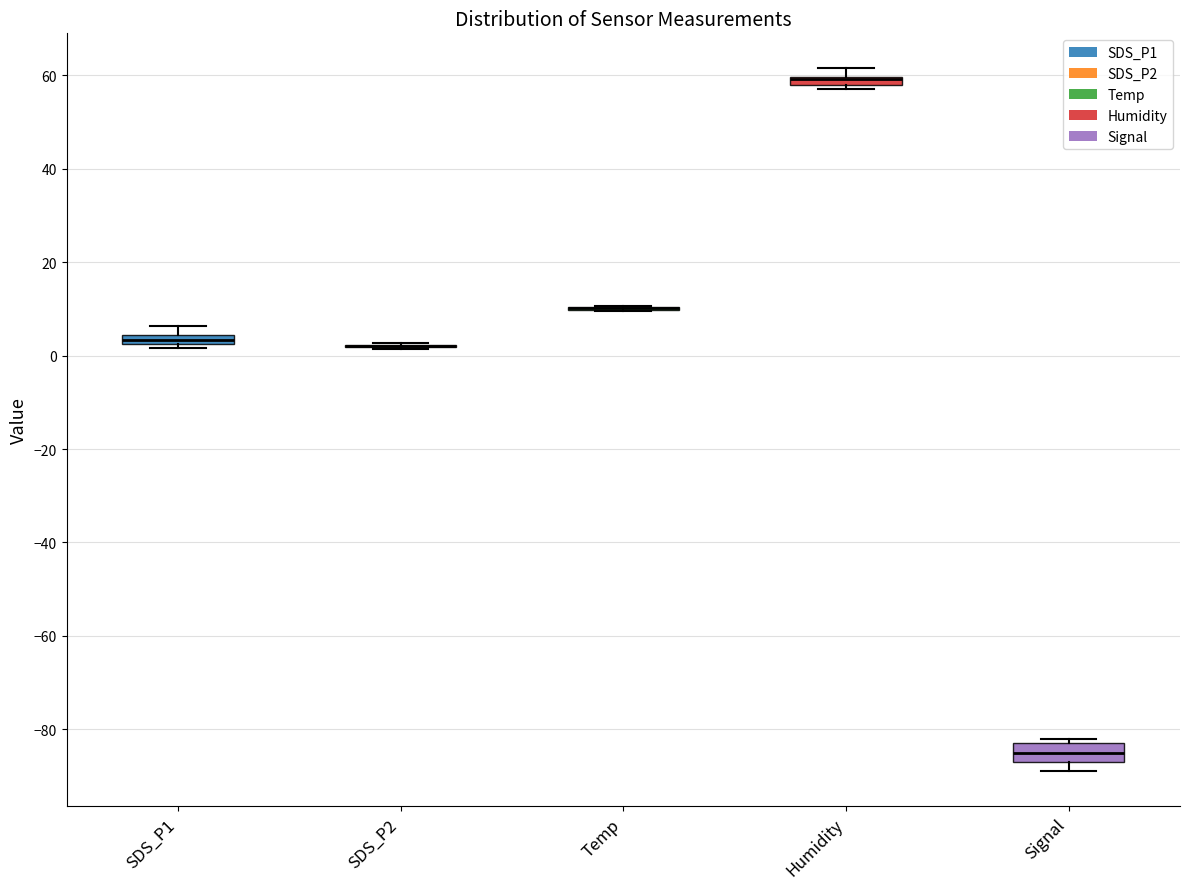

Which box is the tallest, from its lower edge to its upper edge?

Signal